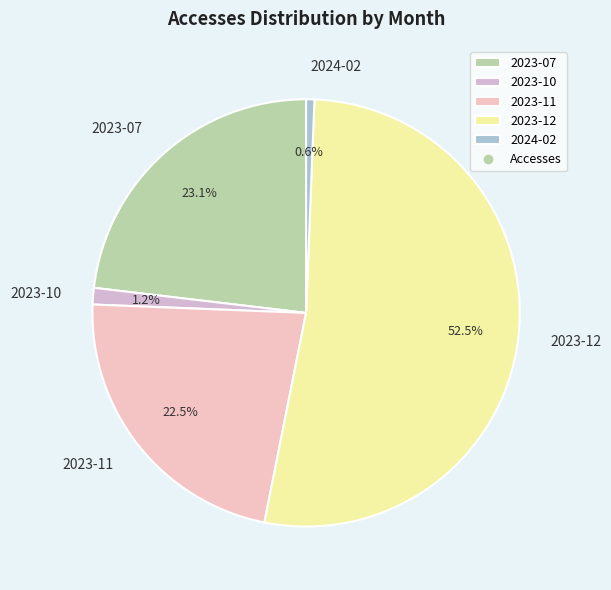

Is it true that 2023-12 is 43% of the pie?

False